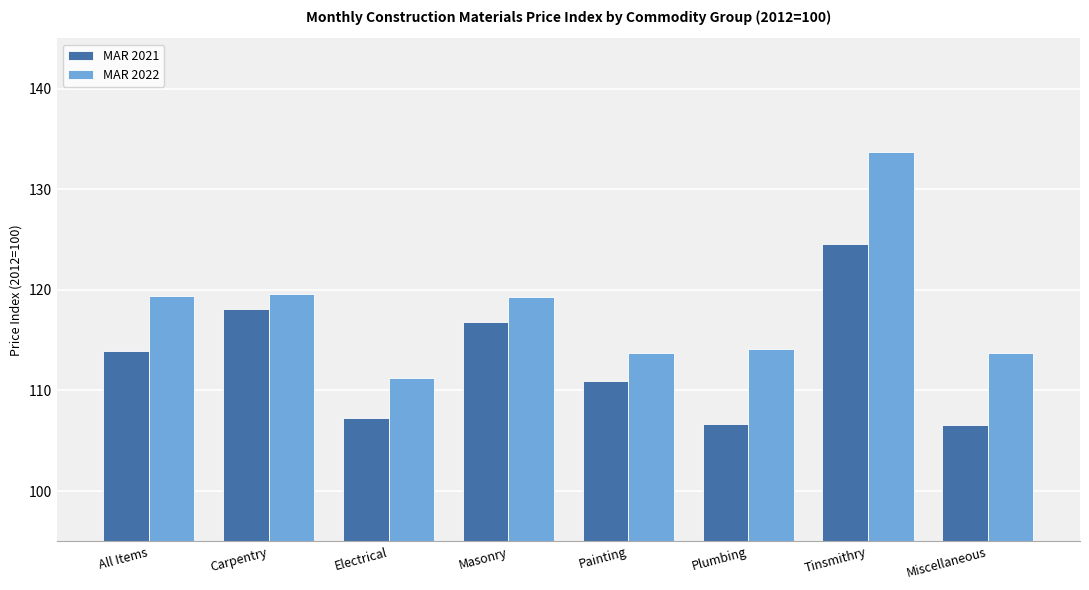

Rank the series by their average value, from lowest to highest.

MAR 2021, MAR 2022